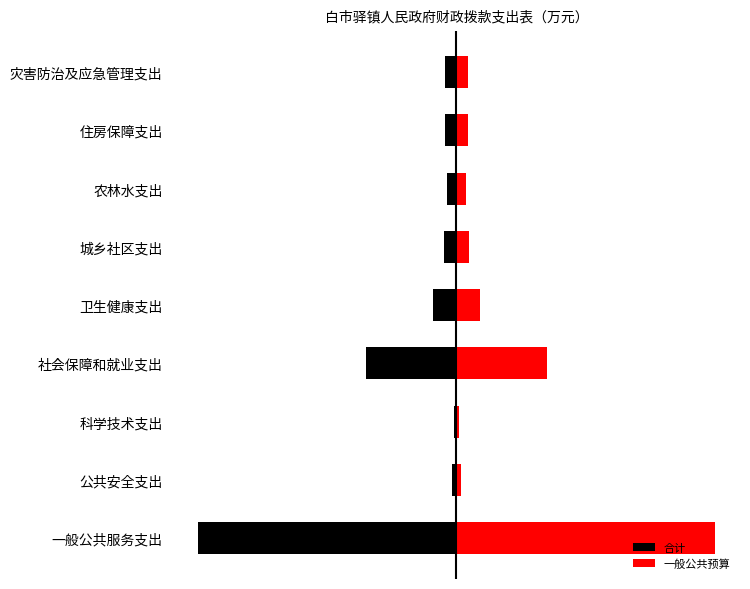

How many values in the 一般公共预算 series are below 137?

3